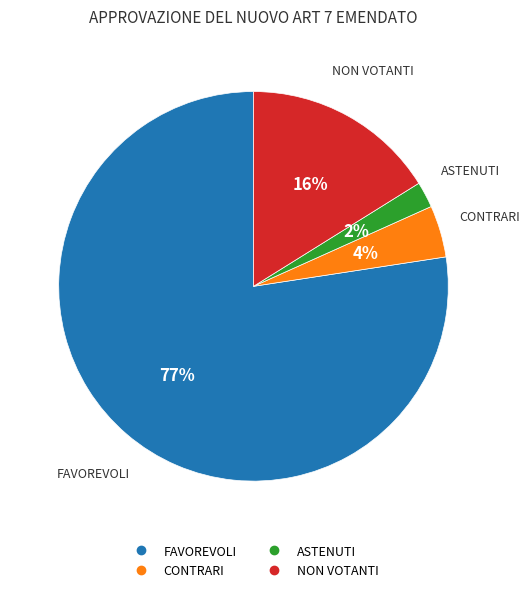

To the nearest percent, what is the difference between the CONTRARI and NON VOTANTI slice percentages?

12%